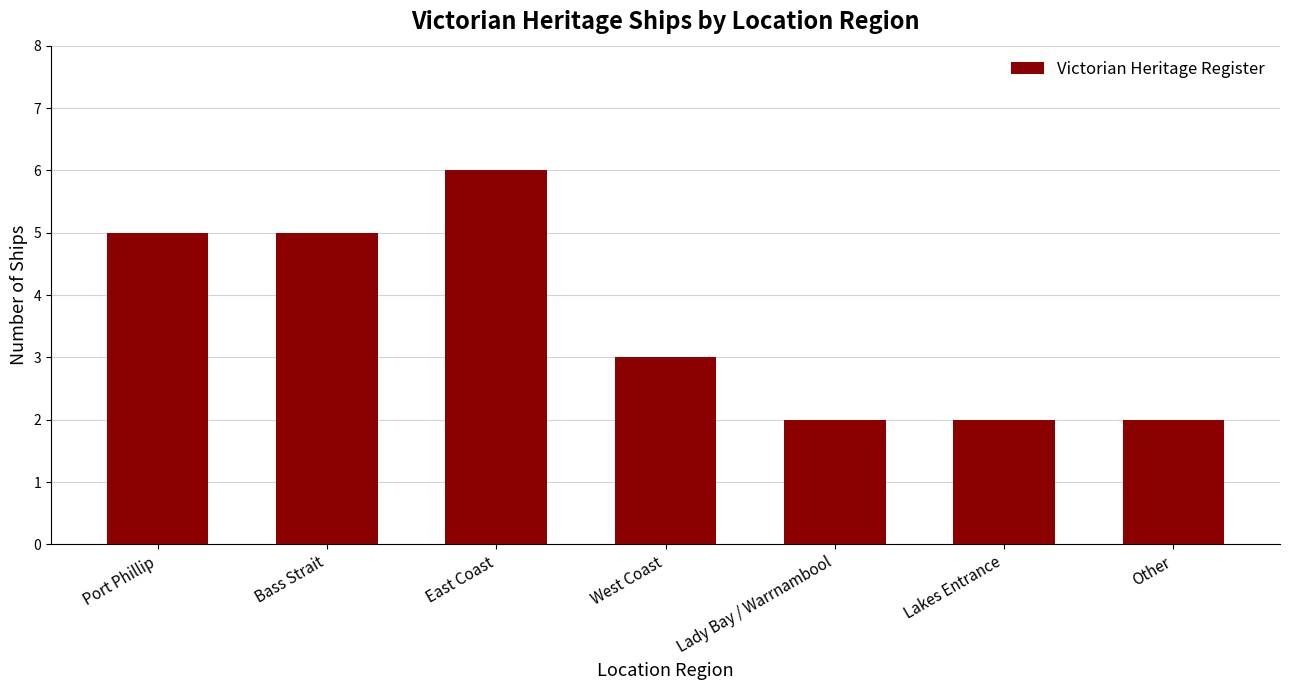

How many values are between 2 and 5?

6